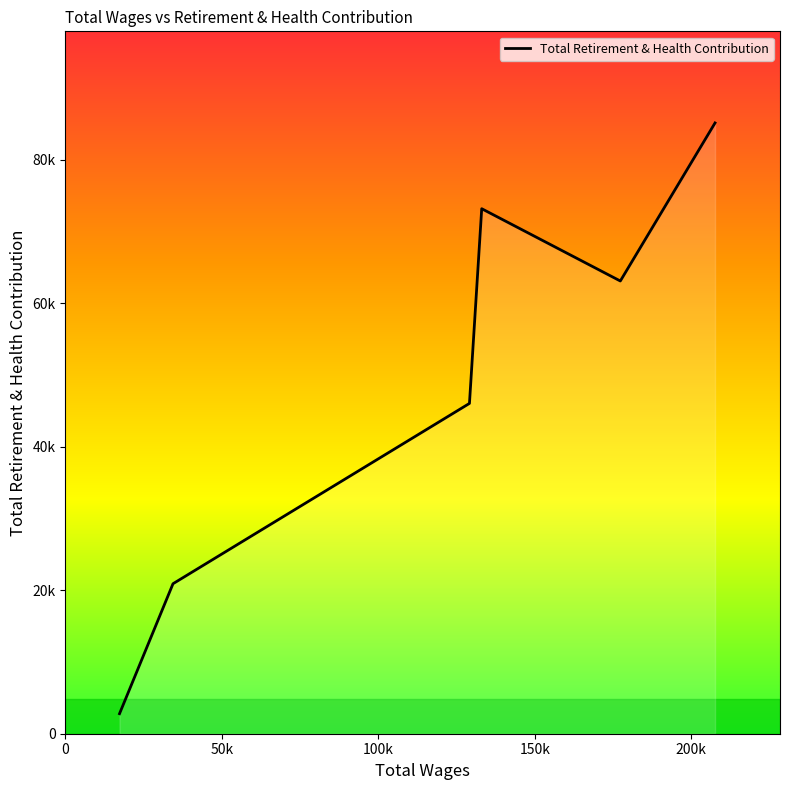

Reading left to right, transcribe all the data shown in this chart.

207641.0=85097	177369.0=63076	133066.0=73147	129147.0=46021	34394.0=20898	17298.0=2788